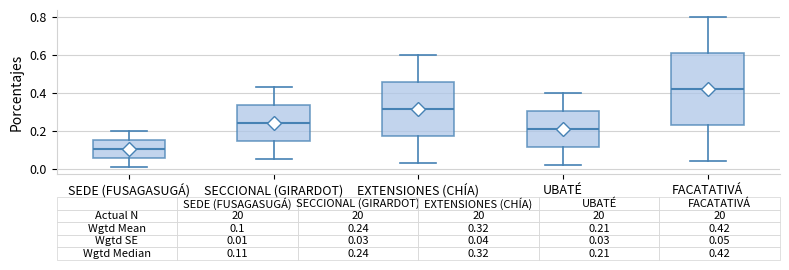

Which box's median line is the highest?

FACATATIVÁ